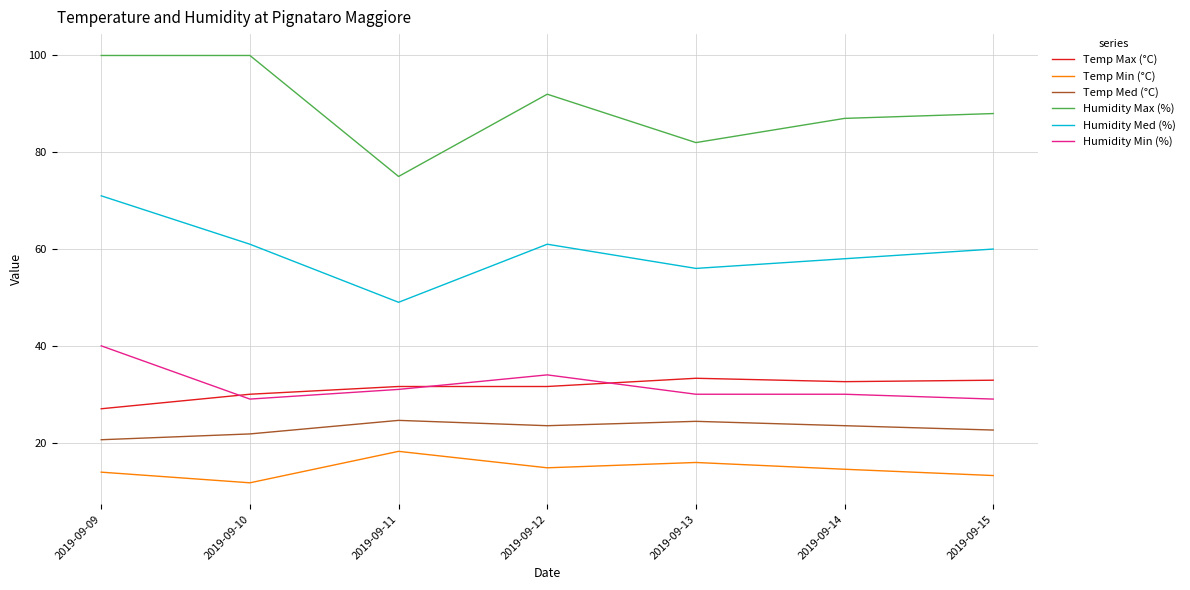

True or false: Humidity Min (%) has a value of 15.0 at 2019-09-14.

False